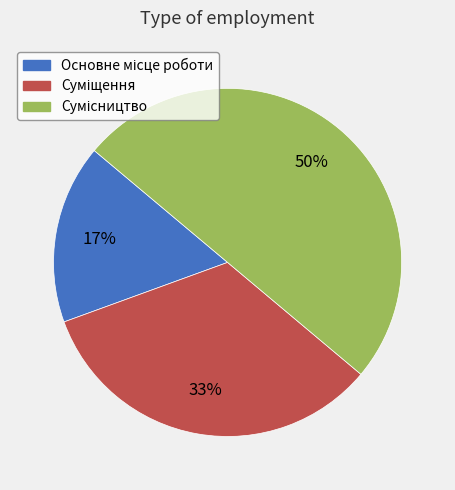

To the nearest percent, what is the difference between the largest and smallest slice percentages?

33%